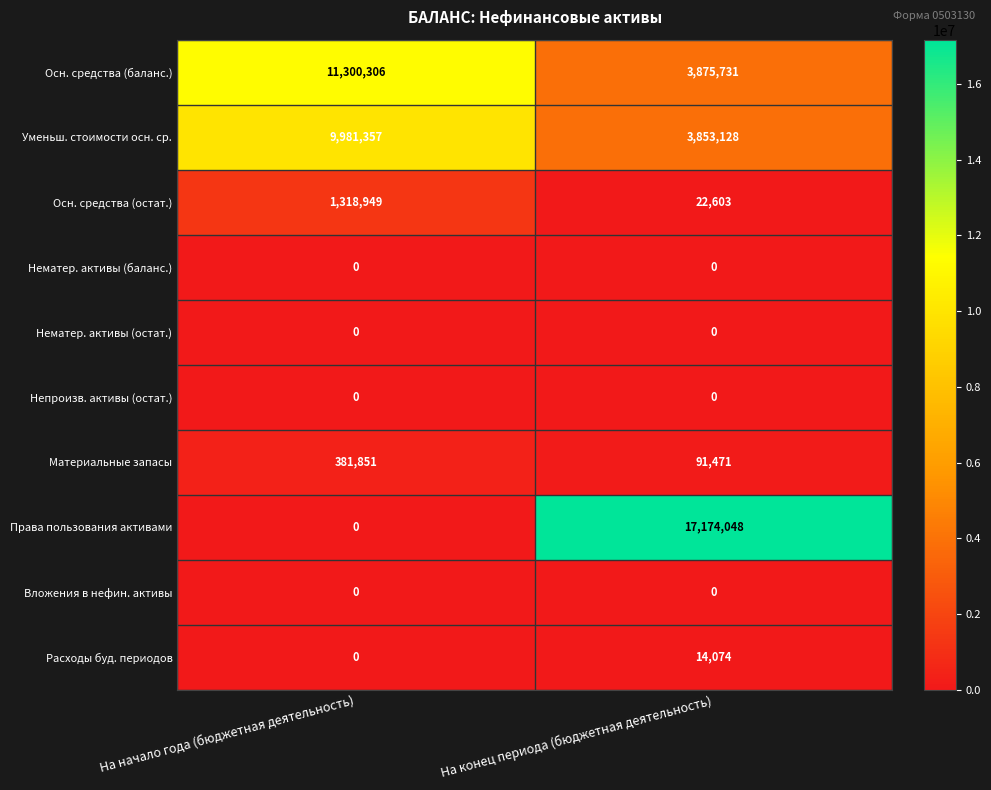

At which category does the chart reach its peak across all series?

На конец периода (бюджетная деятельность)